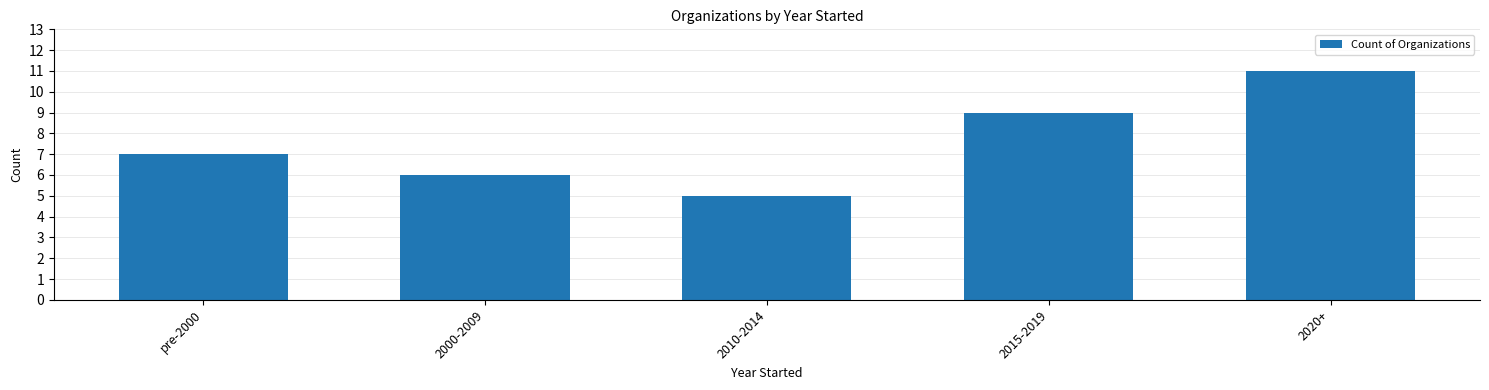

How many data points are less than 7?

2